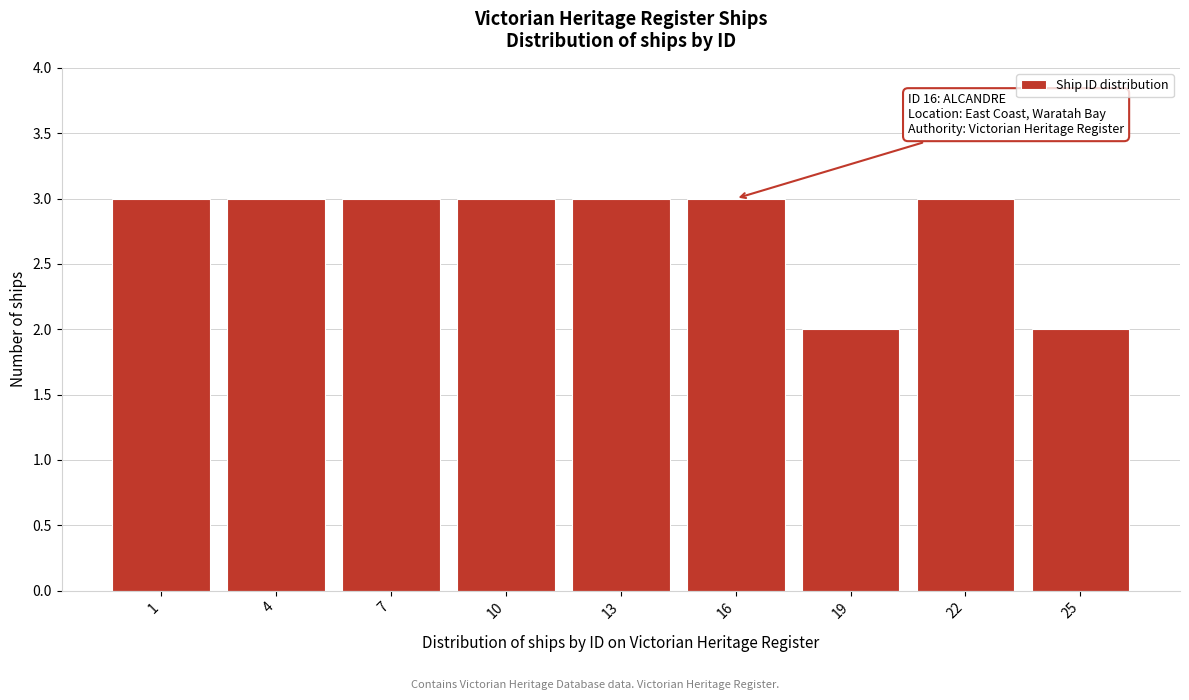

Reading left to right, transcribe all the data shown in this chart.

3	3	3	3	3	3	2	3	2